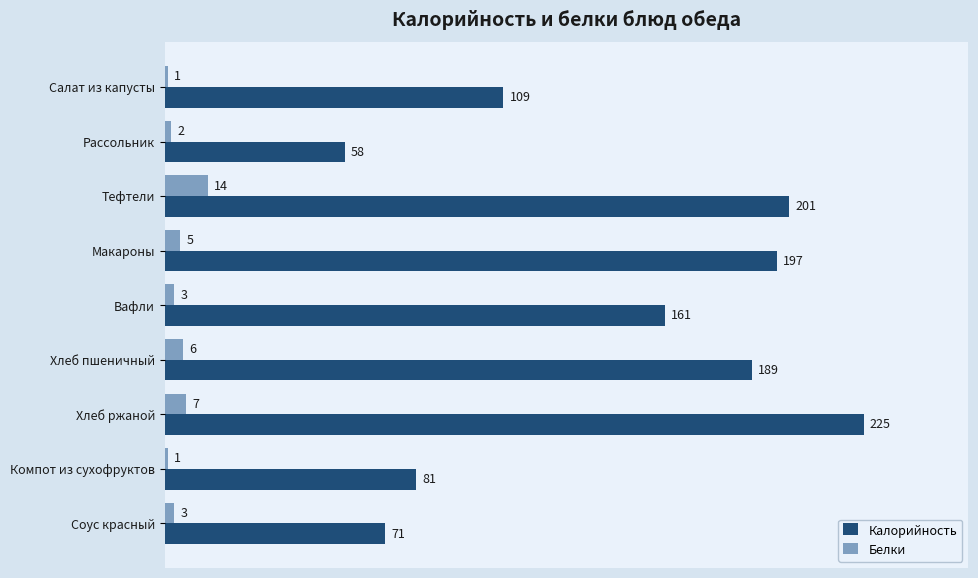

At which category does the chart reach its peak across all series?

Хлеб ржаной